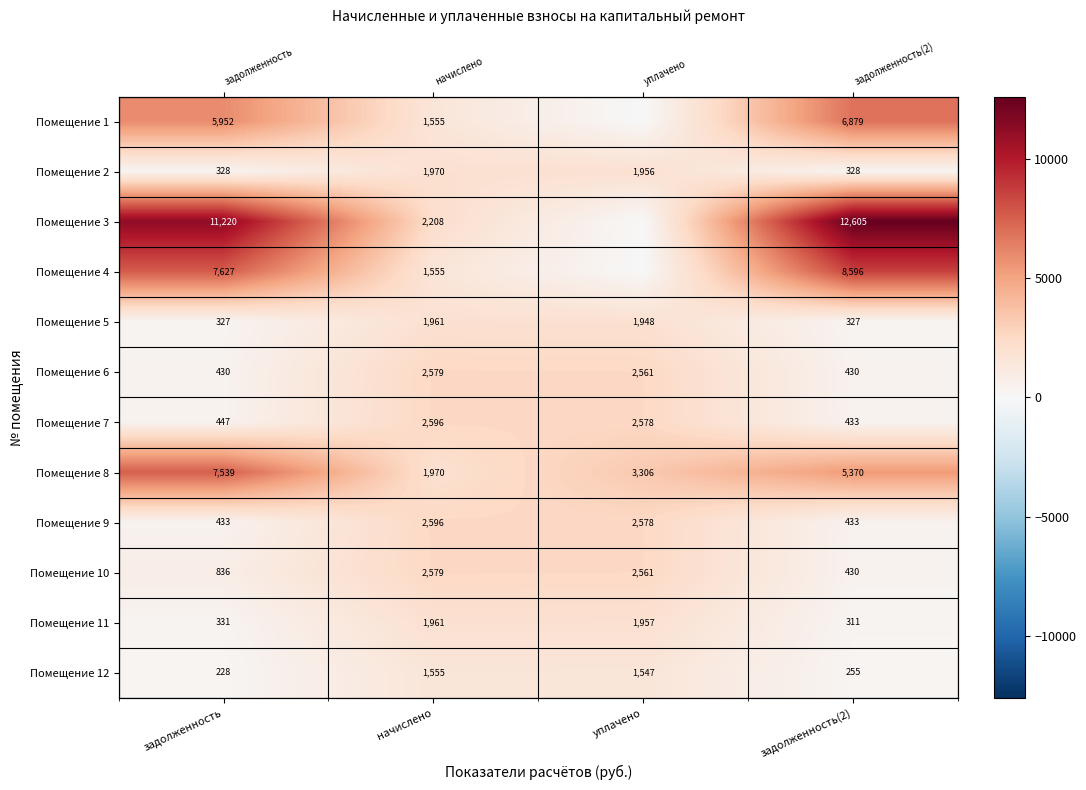

List the labels in order of Помещение 10 value, smallest first.

задолженность(2), задолженность, уплачено, начислено